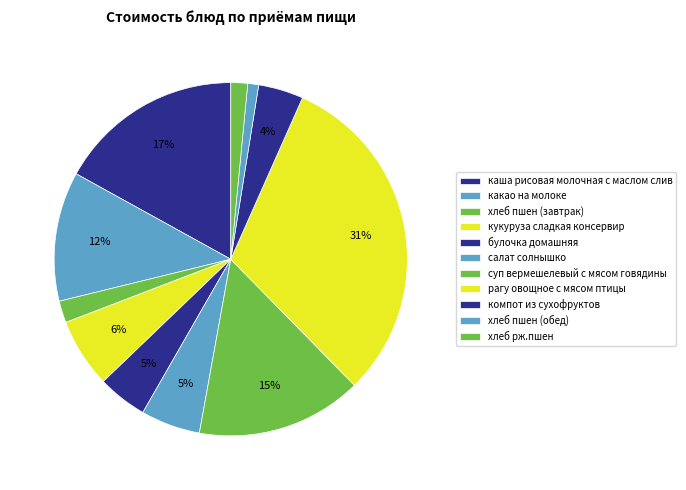

What is the change in value from кукуруза сладкая консервир to салат солнышко?

-1.2